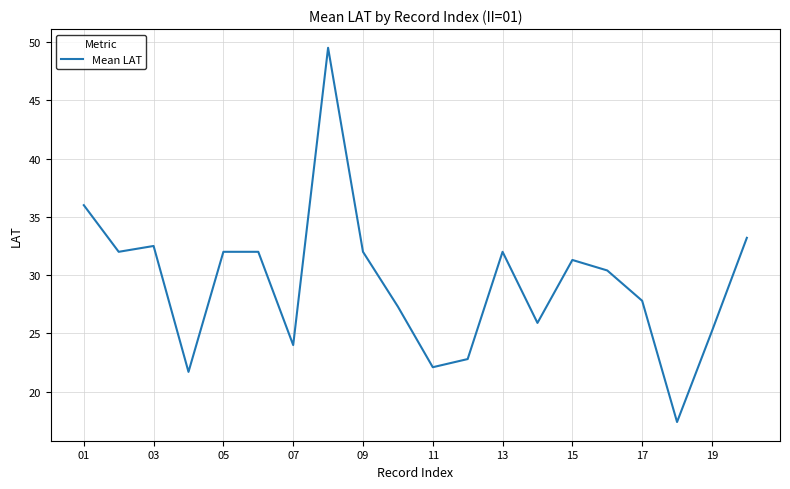

What is the minimum value shown in the chart?

17.4